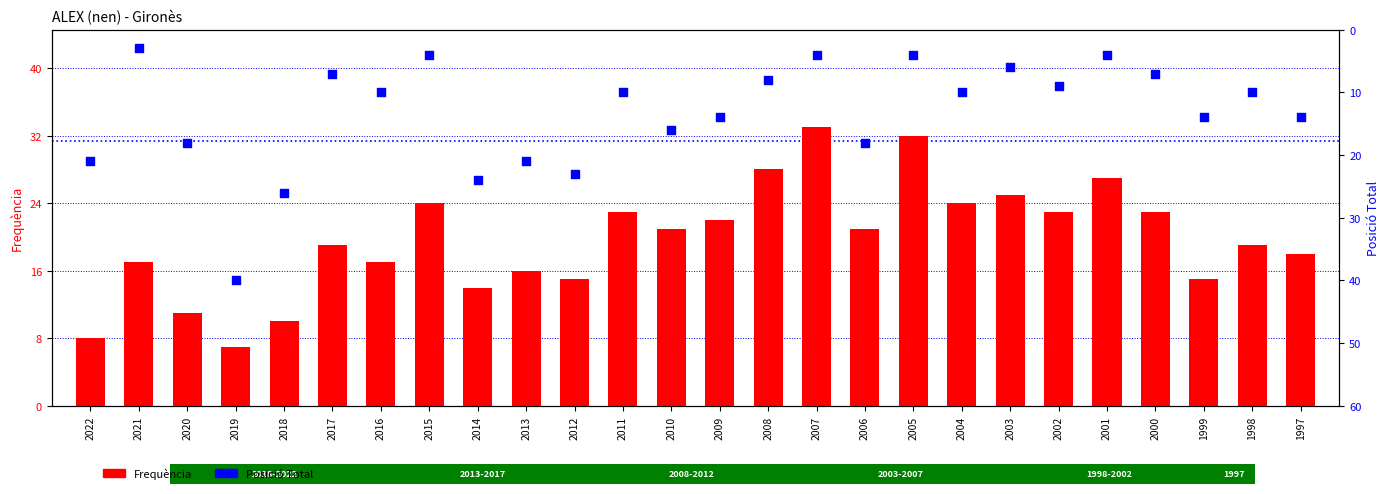

Which series has the widest spread of Y values?

Posicio. Total